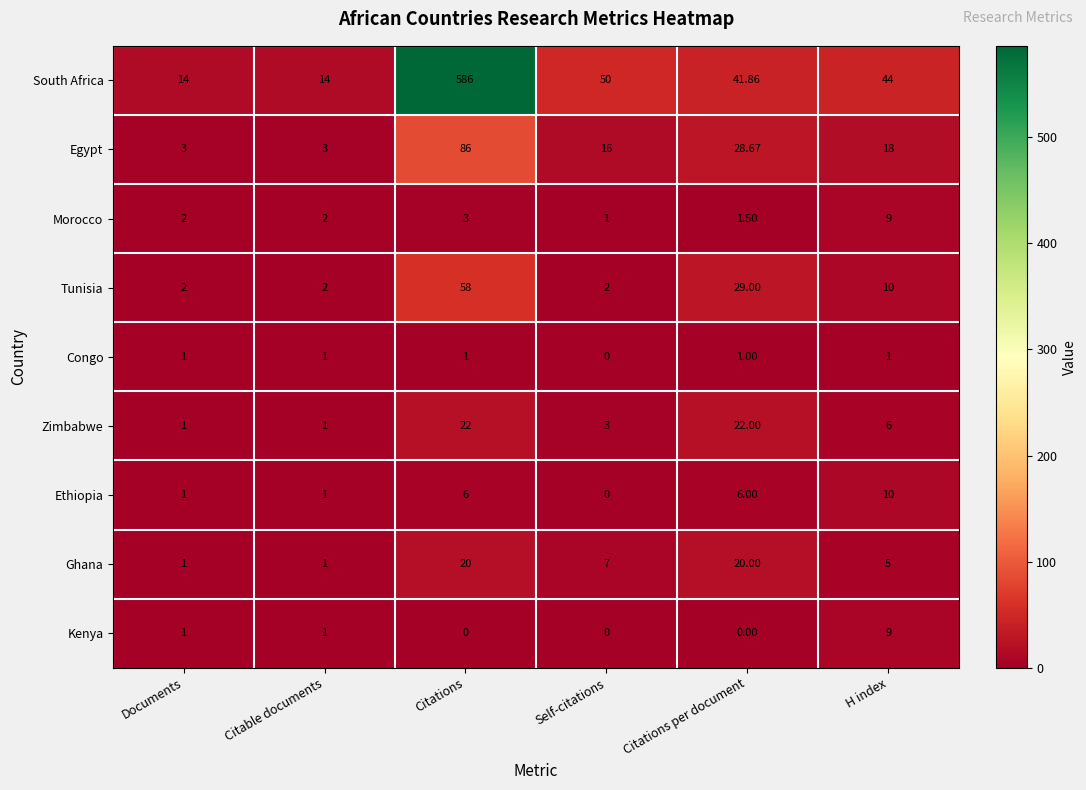

What is the difference between the highest and lowest values at Citable documents?

13.0